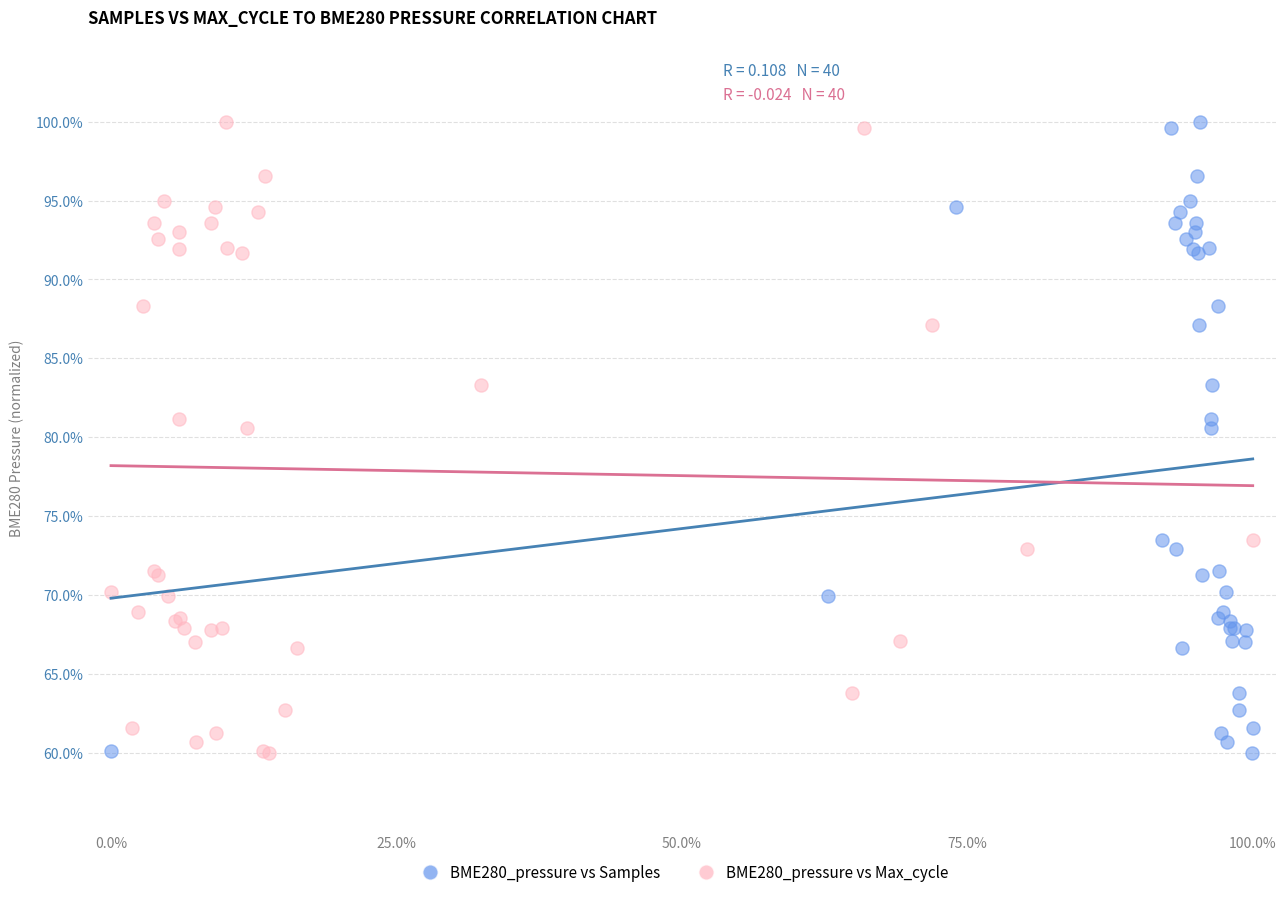

What are all the series names shown in the legend?

BME280_pressure vs Samples, BME280_pressure vs Max_cycle